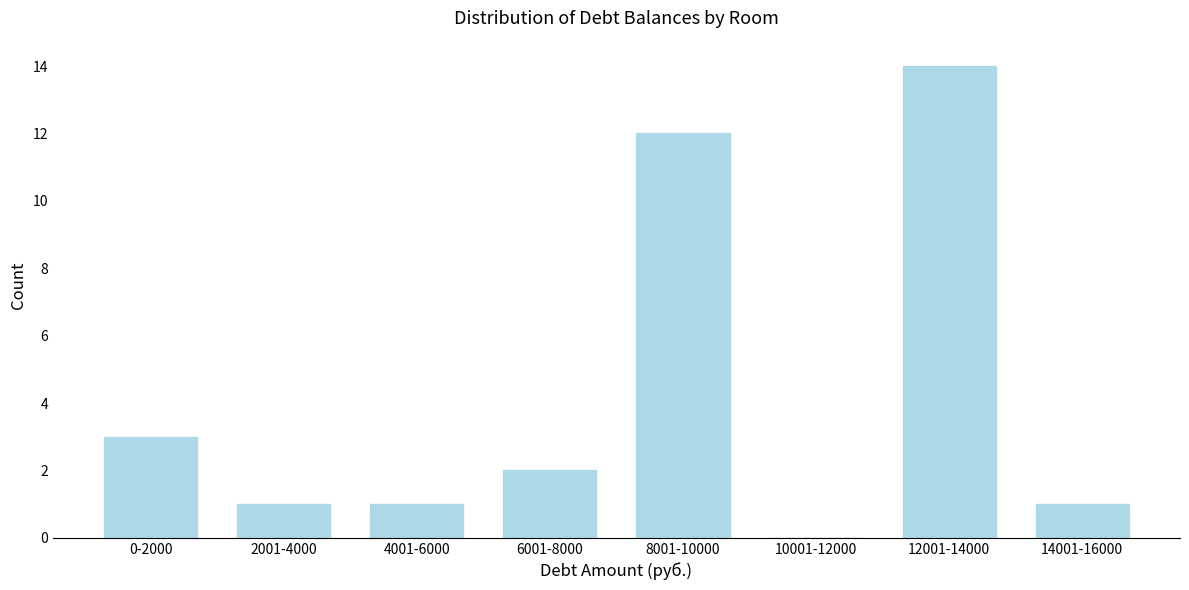

Reading left to right, transcribe all the data shown in this chart.

0-2000=3	2001-4000=1	4001-6000=1	6001-8000=2	8001-10000=12	10001-12000=0	12001-14000=14	14001-16000=1